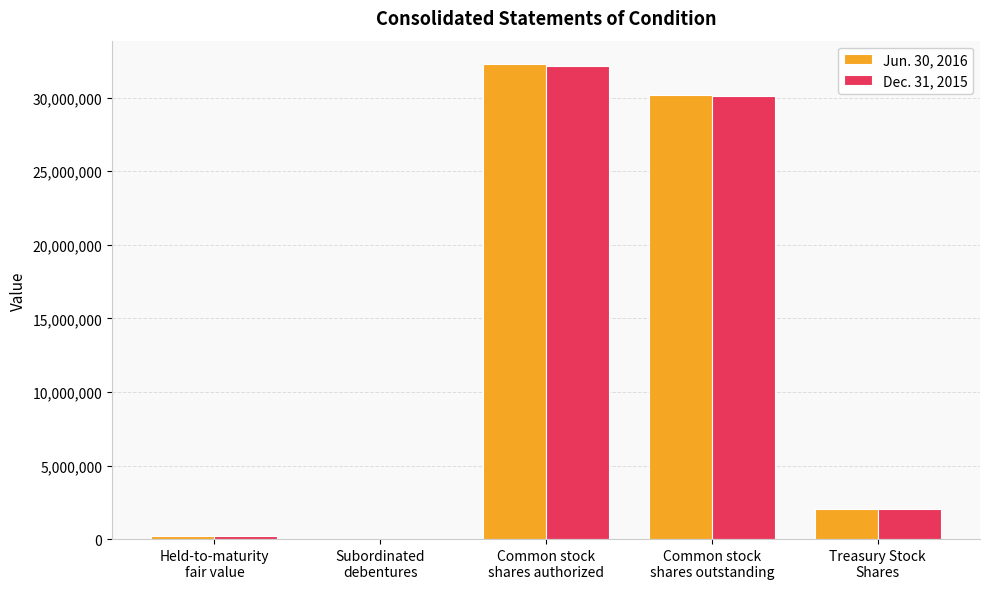

How many distinct data groups are displayed?

2